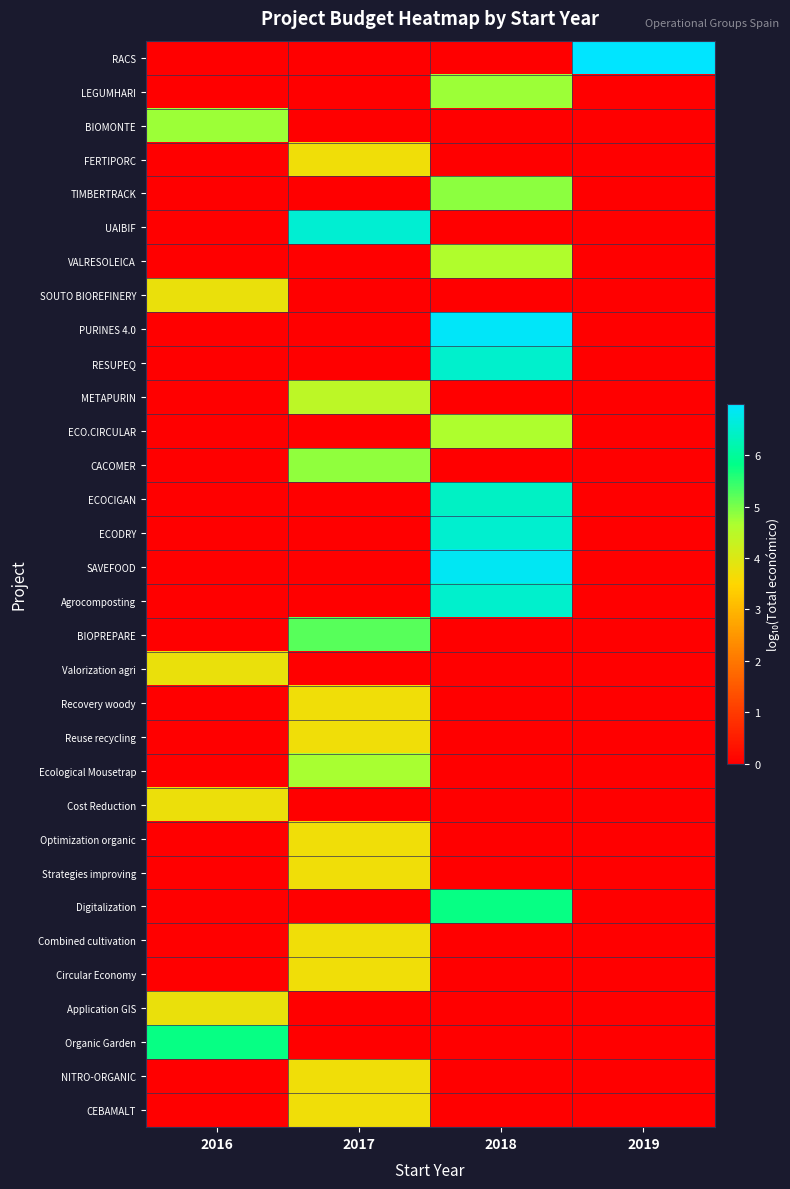

Which category has the lowest value across all series?

2016